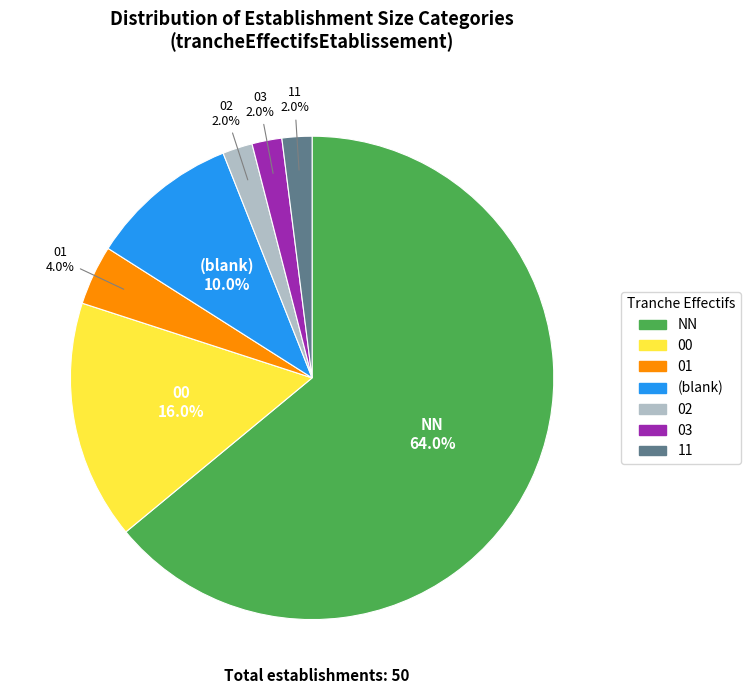

Is there a majority slice in this chart?

Yes